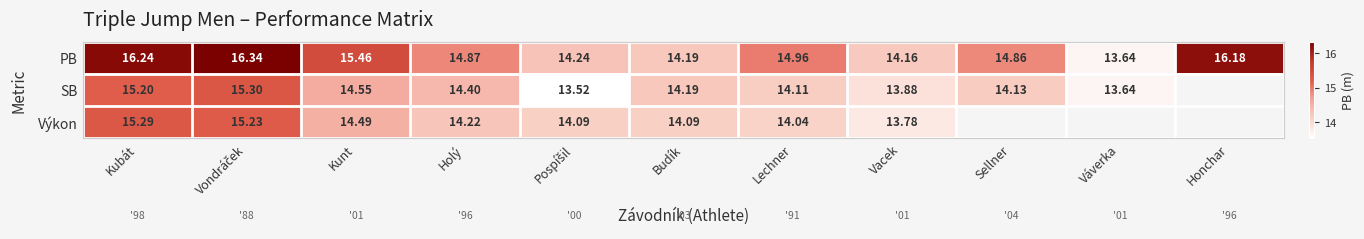

At which label is PB closest to 14?

Vacek